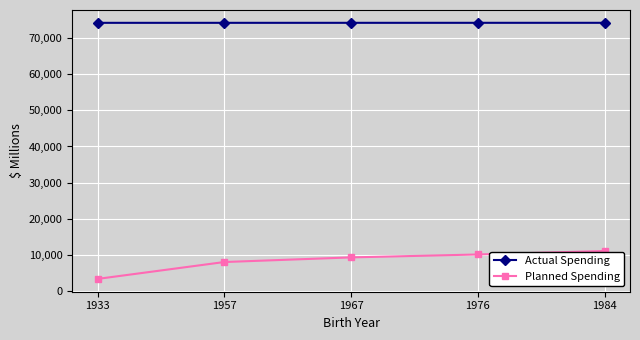

Which series has the widest spread of values?

Planned Spending